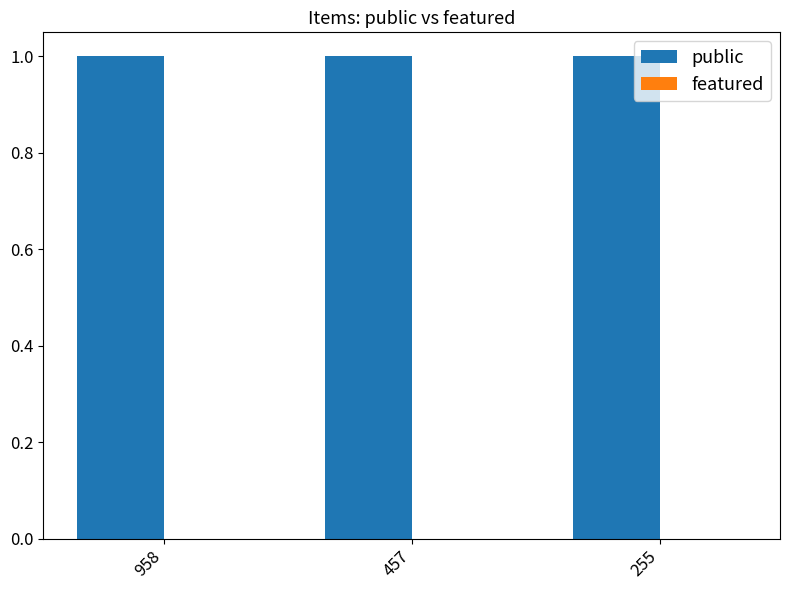

How many groups of bars are there?

3